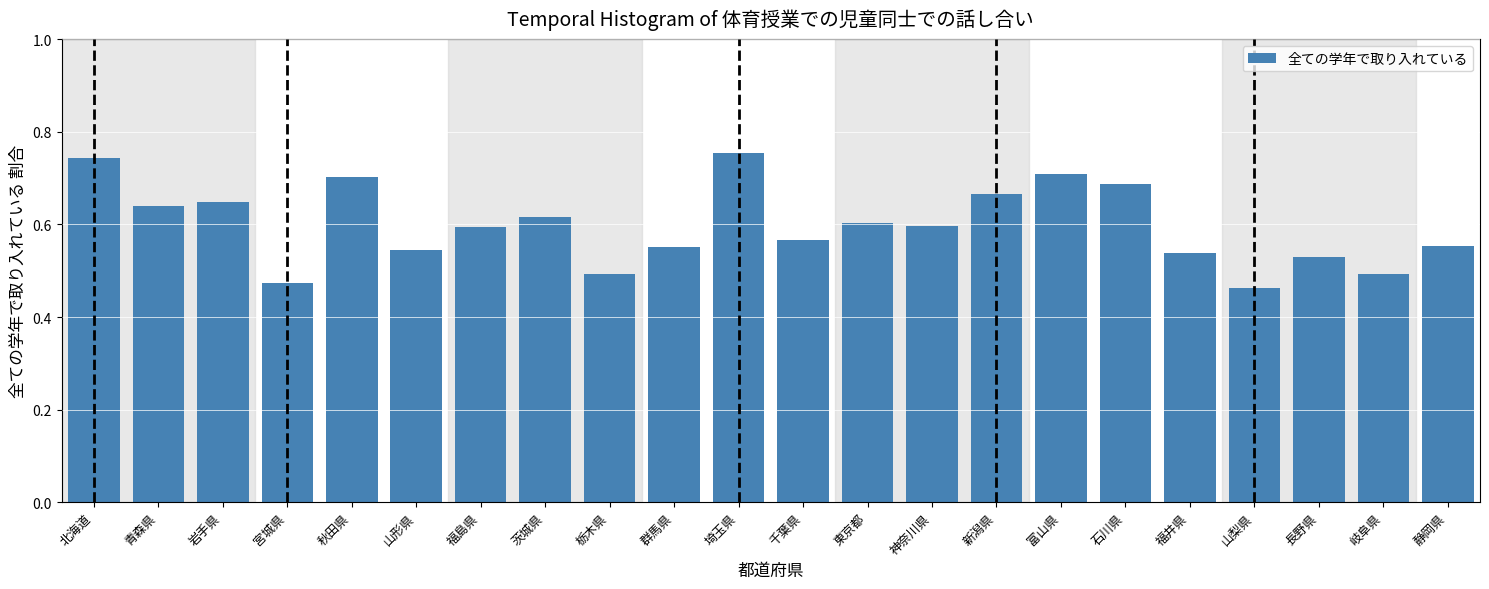

What is the label of the 13th bar from the right?

群馬県